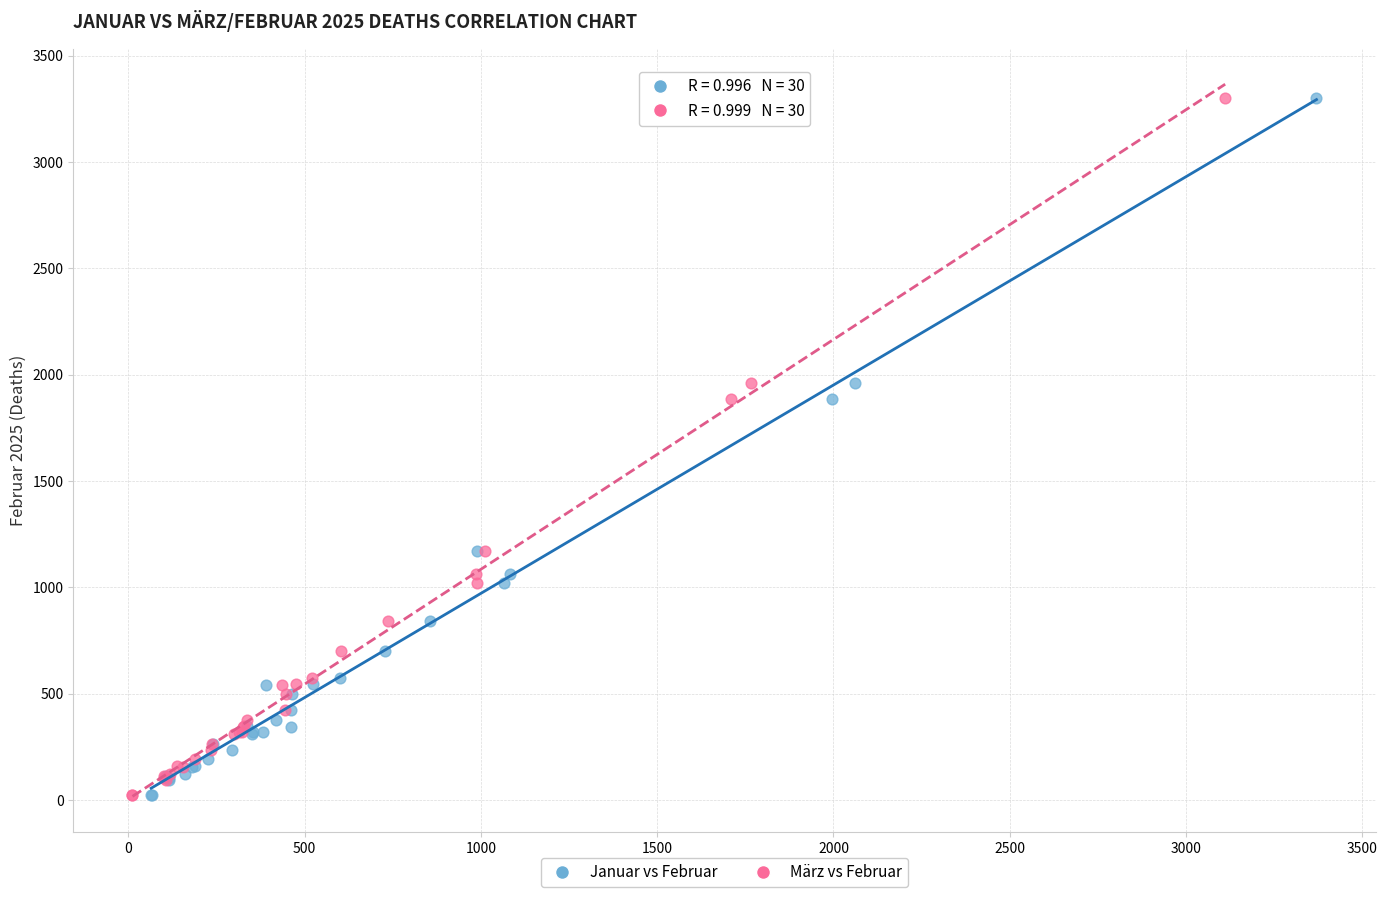

What are all the series names shown in the legend?

Januar vs Februar, März vs Februar